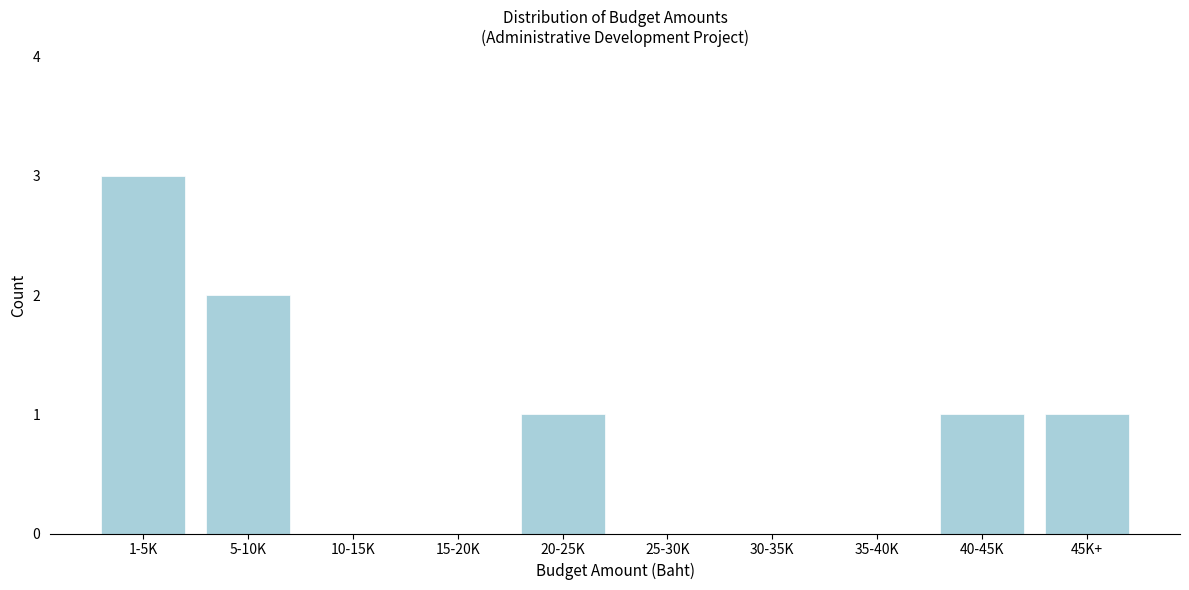

Reading left to right, what are all the values shown in this chart?

1-5K=3	5-10K=2	10-15K=0	15-20K=0	20-25K=1	25-30K=0	30-35K=0	35-40K=0	40-45K=1	45K+=1